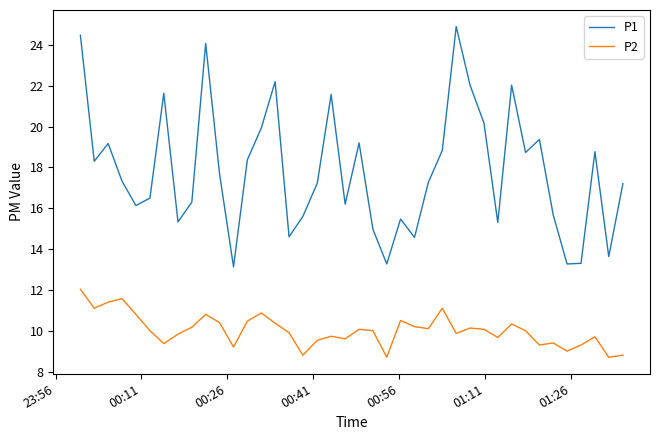

What is the highest value of the P2 series?

12.0